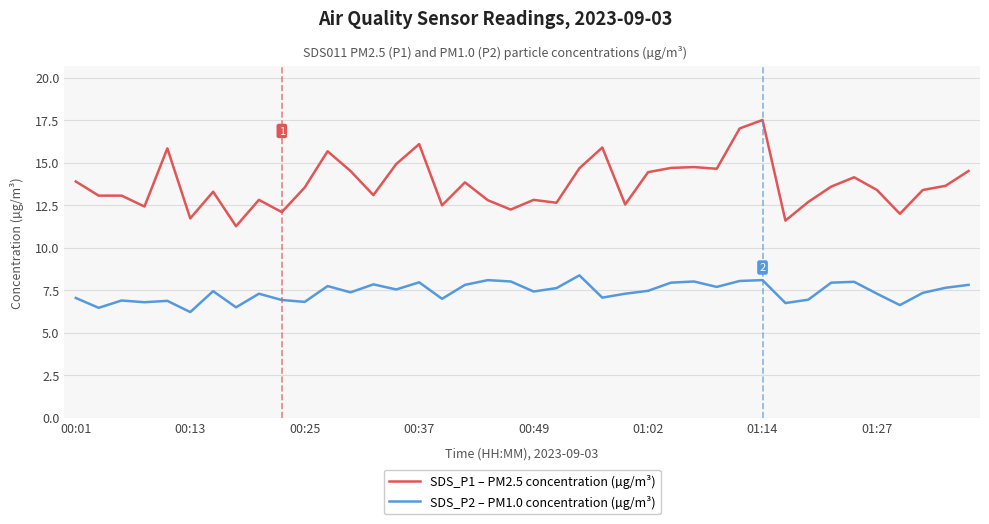

True or false: SDS_P1 – PM2.5 concentration (µg/m³) and SDS_P2 – PM1.0 concentration (µg/m³) cross at least once.

False